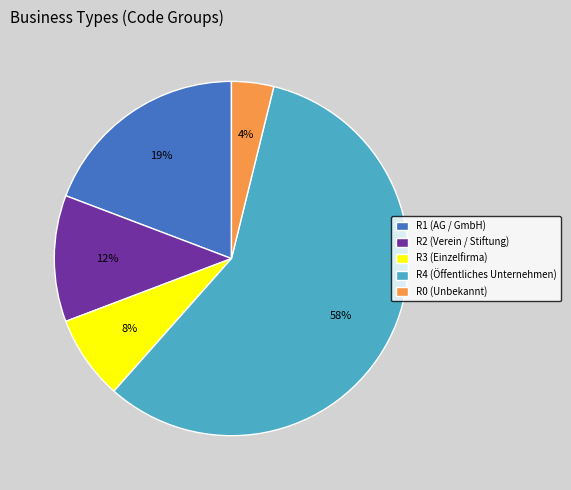

To the nearest percent, what is the difference between the R4 (Öffentliches Unternehmen) and R3 (Einzelfirma) slice percentages?

50%